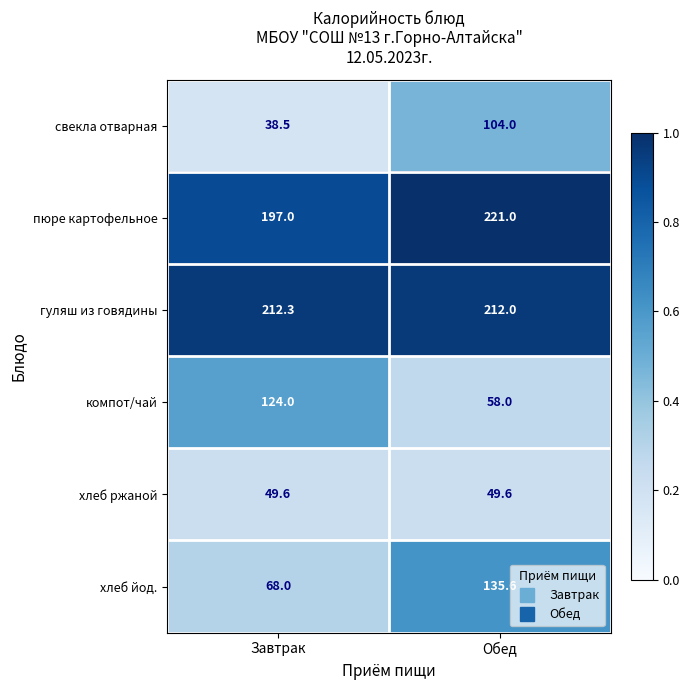

How many categories are shown in the chart?

2